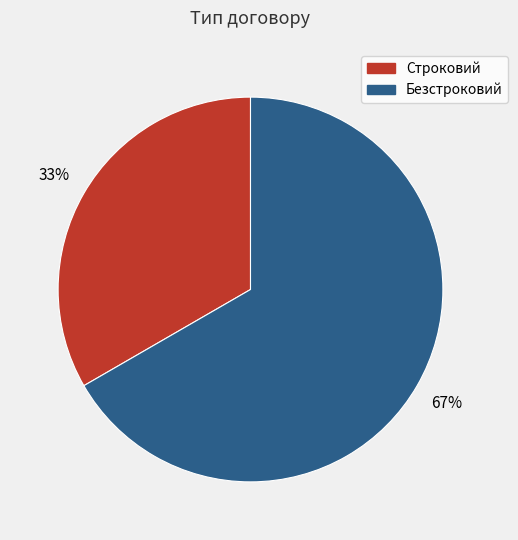

To the nearest percent, what is the average slice percentage?

50%